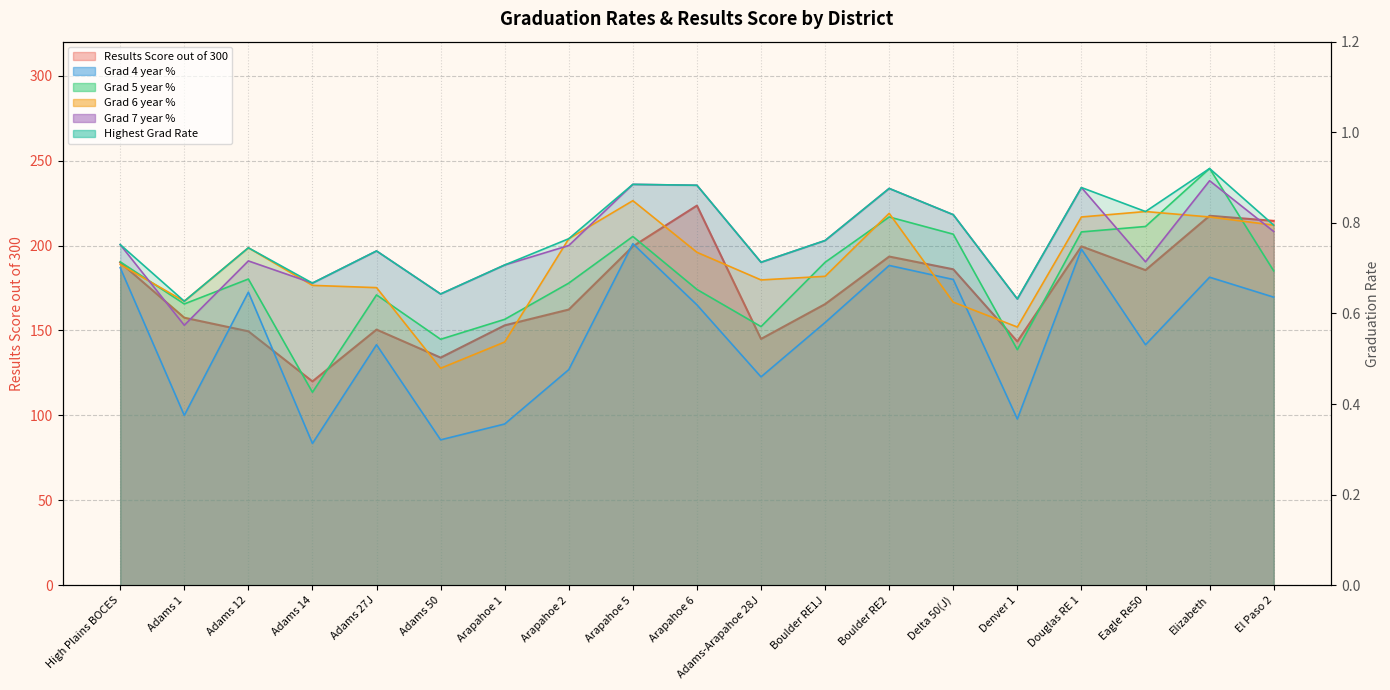

Reading left to right, what are all the values shown in this chart?

Results Score out of 300: 190.0	157.5	149.5	120.0	150.5	134.0	153.0	162.3	199.5	223.5	145.0	165.5	193.5	186.0	143.5	199.5	185.5	217.5	214.5
Grad 4 year %: 0.7	0.4	0.6	0.3	0.5	0.3	0.4	0.5	0.8	0.6	0.5	0.6	0.7	0.7	0.4	0.7	0.5	0.7	0.6
Grad 5 year %: 0.7	0.6	0.7	0.4	0.6	0.5	0.6	0.7	0.8	0.7	0.6	0.7	0.8	0.8	0.5	0.8	0.8	0.9	0.7
Grad 6 year %: 0.7	0.6	0.7	0.7	0.7	0.5	0.5	0.8	0.8	0.7	0.7	0.7	0.8	0.6	0.6	0.8	0.8	0.8	0.8
Grad 7 year %: 0.8	0.6	0.7	0.7	0.7	0.6	0.7	0.8	0.9	0.9	0.7	0.8	0.9	0.8	0.6	0.9	0.7	0.9	0.8
Highest Grad Rate: 0.8	0.6	0.7	0.7	0.7	0.6	0.7	0.8	0.9	0.9	0.7	0.8	0.9	0.8	0.6	0.9	0.8	0.9	0.8